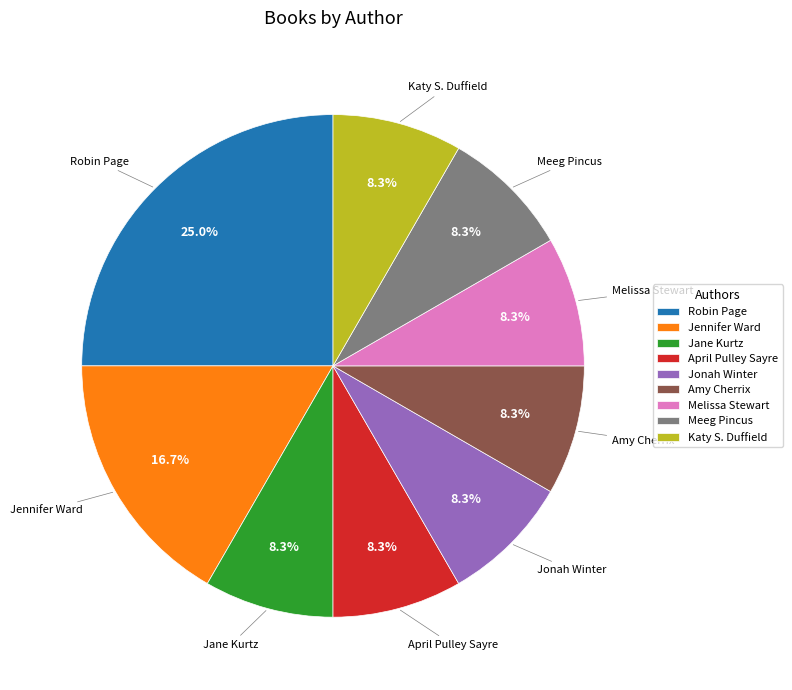

Which category has the biggest portion of the pie?

Robin Page